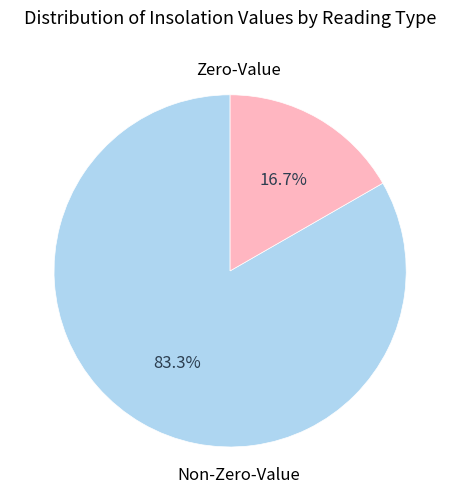

How many segments does this pie chart have?

2